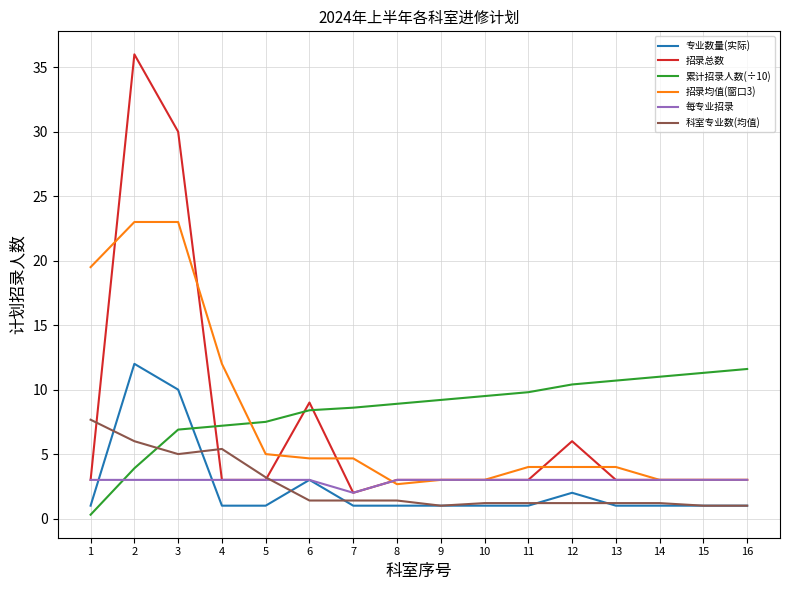

What is the minimum value for 招录均值(窗口3)?

2.7